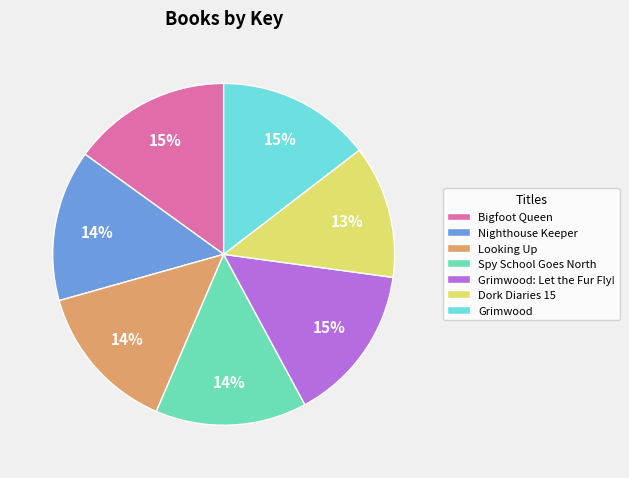

To the nearest percent, what is the difference between the largest and smallest slice percentages?

2%